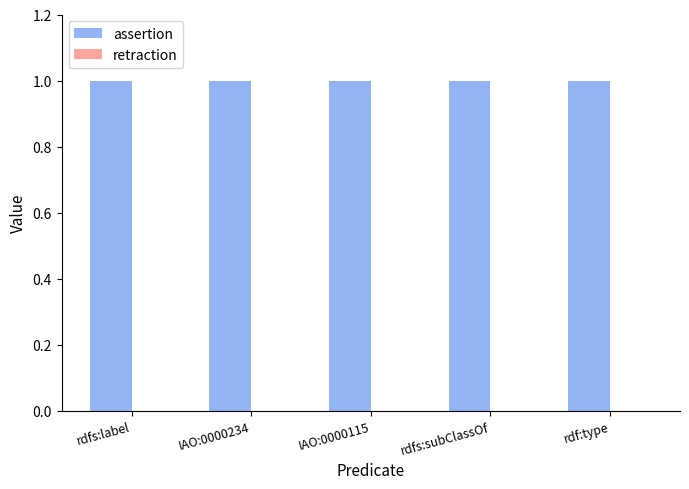

At how many categories does at least one series exceed 0?

5